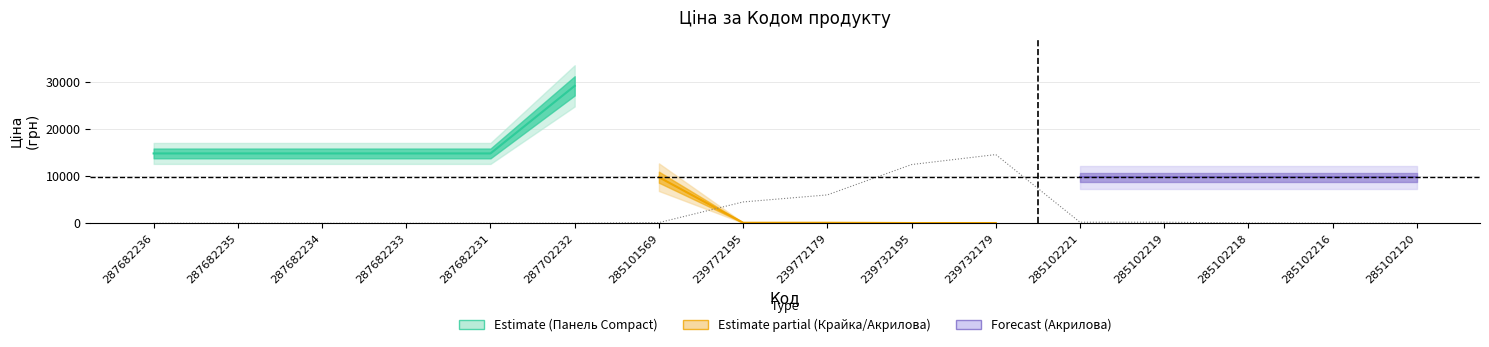

At which category does the chart reach its peak across all series?

239732179